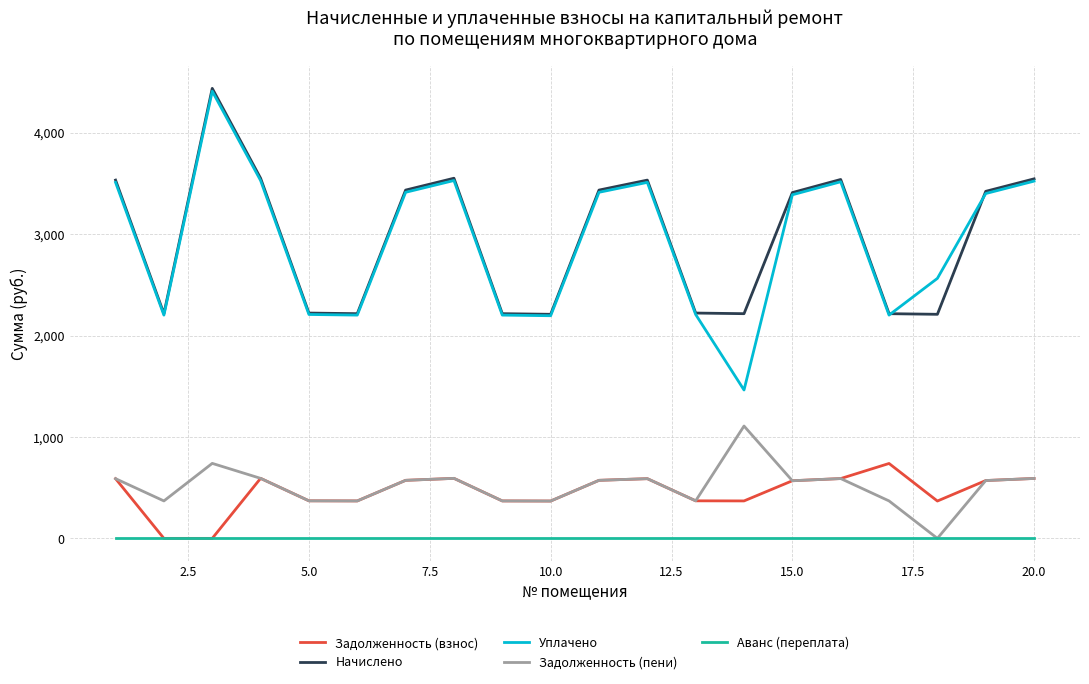

What is the greatest value displayed?

4438.5